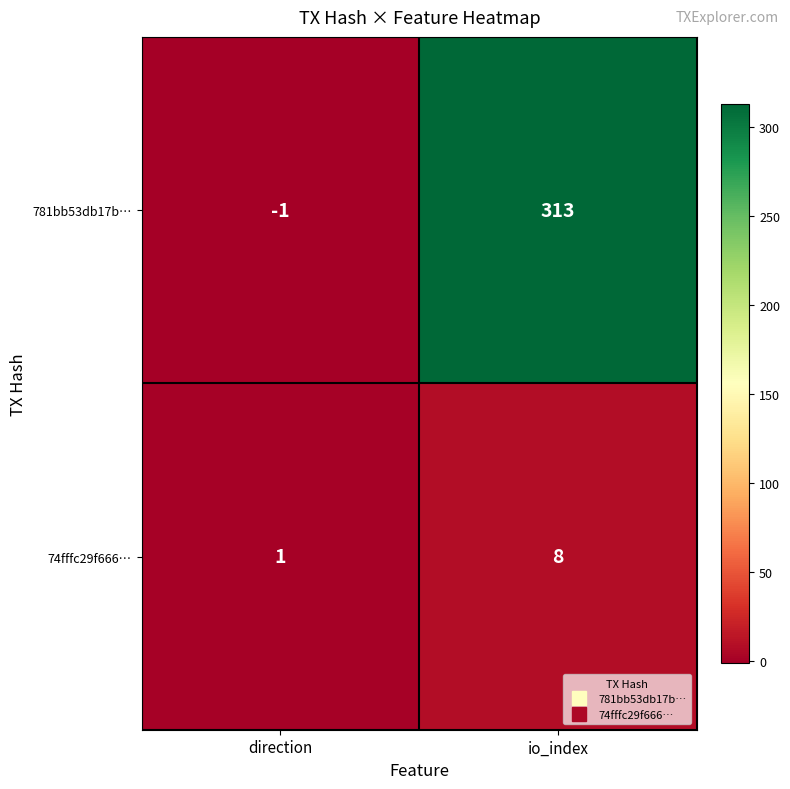

What is the difference between the 781bb53db17b… values at direction and io_index?

314